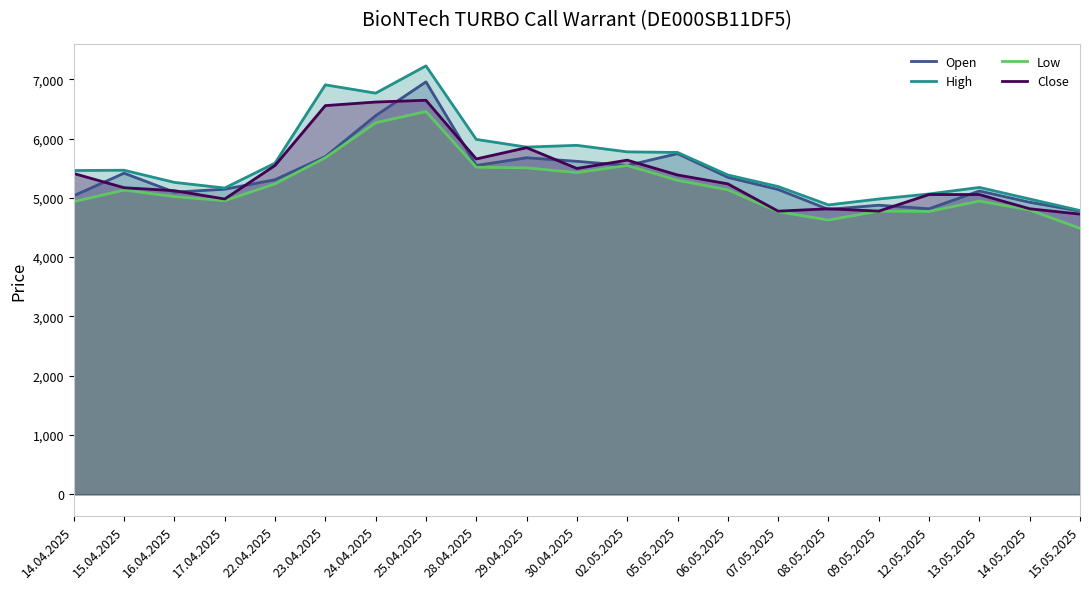

Reading left to right, list all the values displayed in this chart.

Open: 5035	5415	5095	5145	5305	5695	6385	6955	5545	5675	5615	5545	5745	5345	5140	4805	4875	4815	5115	4925	4775
High: 5460	5465	5260	5165	5585	6905	6765	7225	5985	5855	5885	5775	5765	5385	5190	4880	4980	5065	5175	4980	4785
Low: 4935	5130	5020	4950	5235	5675	6265	6455	5515	5505	5425	5545	5295	5135	4765	4625	4775	4770	4945	4795	4485
Close: 5410	5170	5120	4980	5545	6555	6615	6645	5655	5845	5495	5635	5385	5235	4775	4815	4775	5055	5055	4815	4725